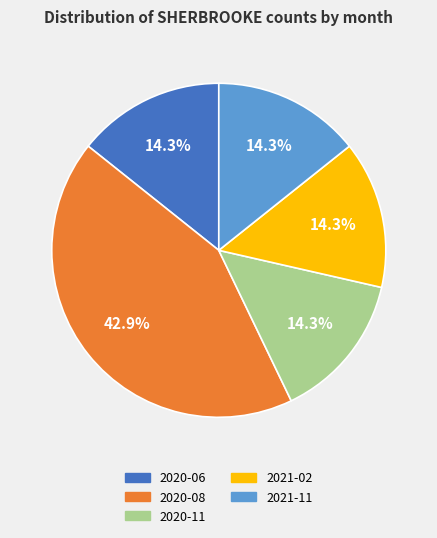

How many slices are in this pie chart?

5